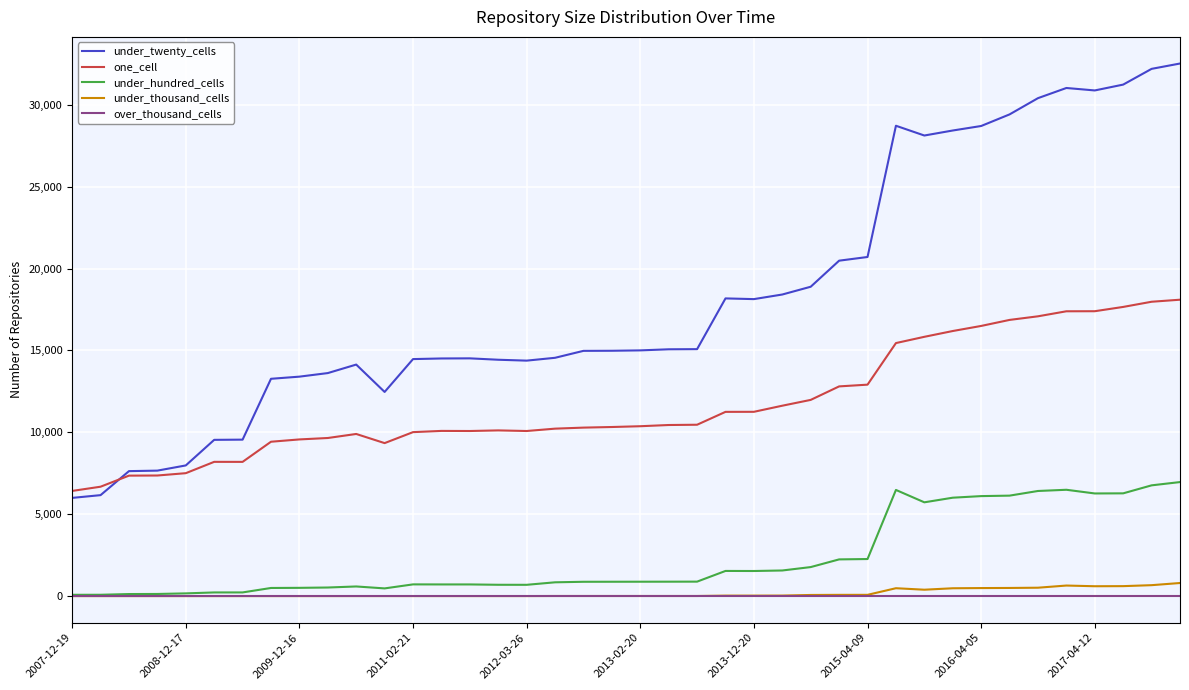

What is the greatest value displayed?

32518